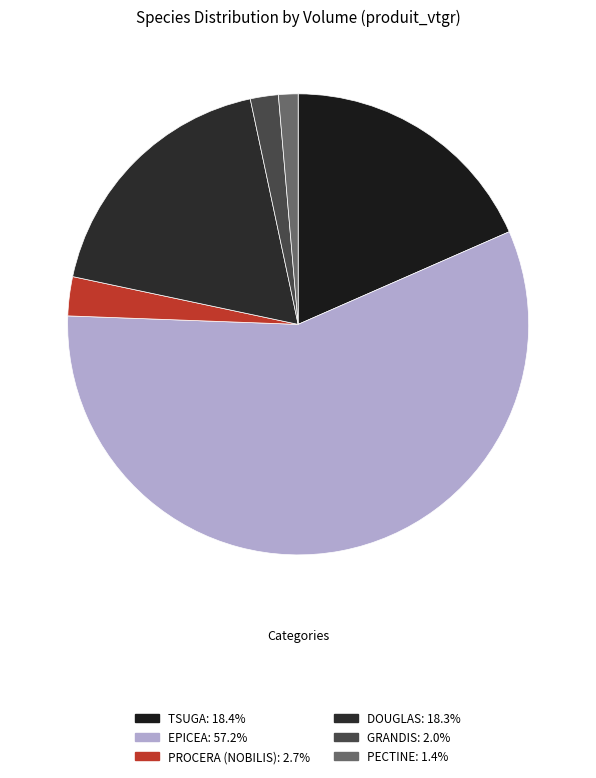

Count the number of slices in the pie.

6